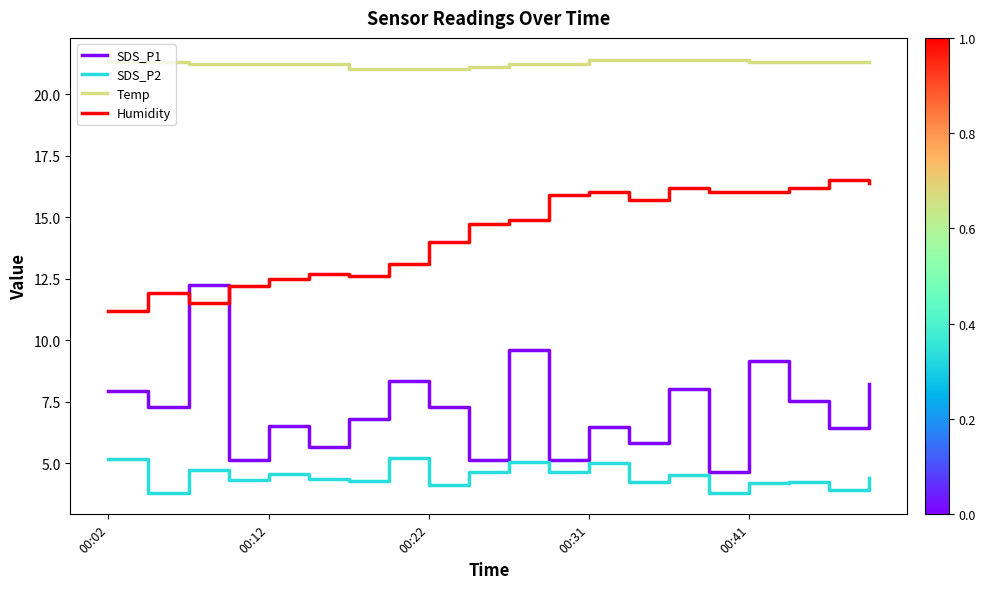

Which series has the largest total across all categories?

Temp